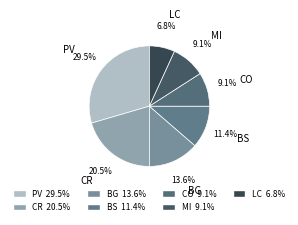

Is there any slice that represents more than half of the pie?

No